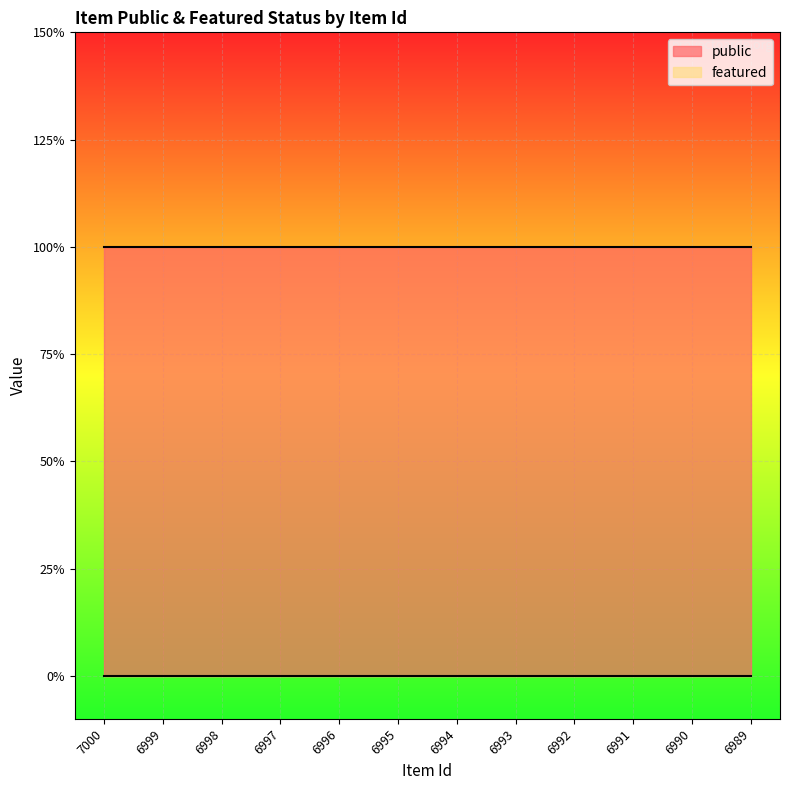

Which series has the largest range (max minus min)?

public